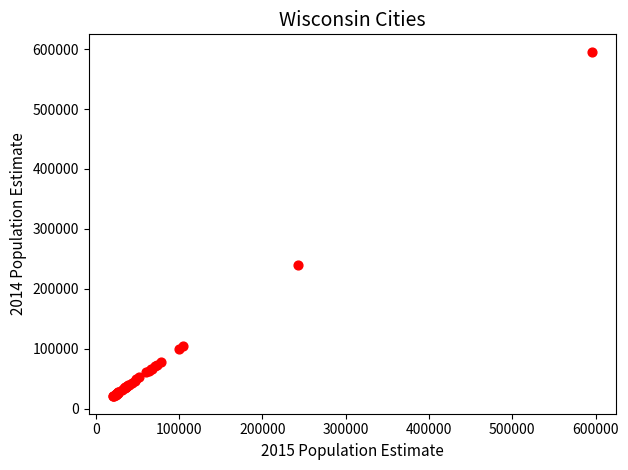

What Y value in the scatter plot is closest to 308074?

240153